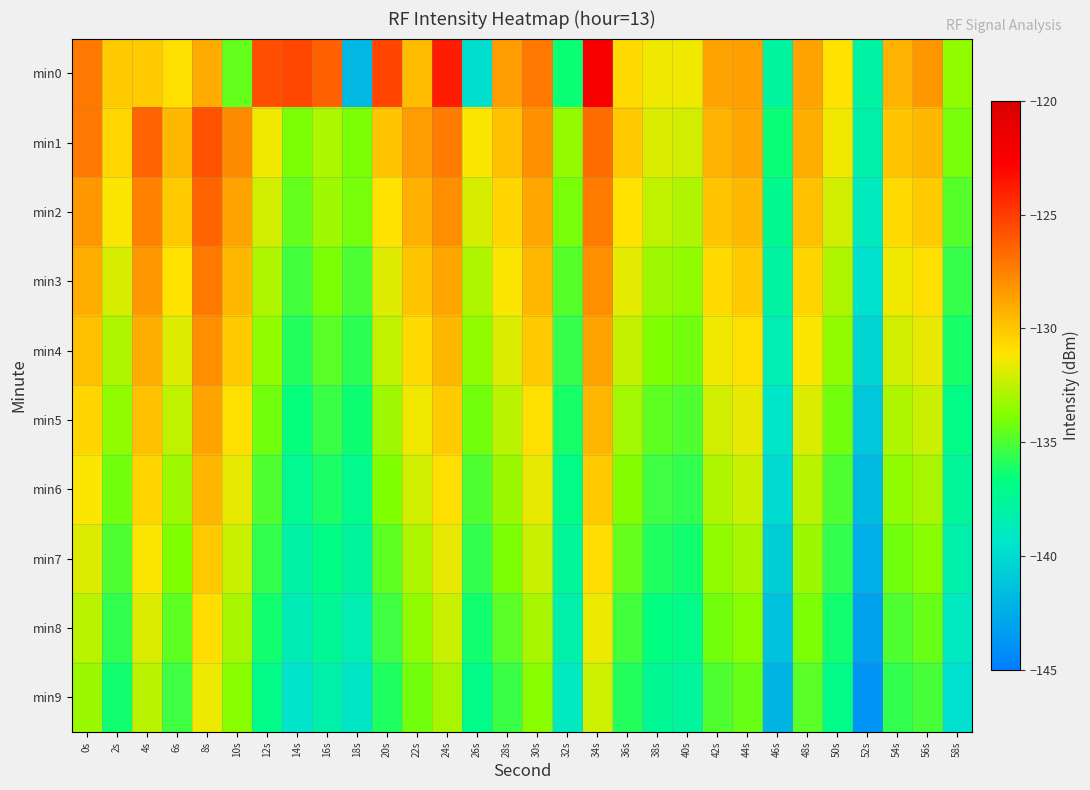

Reading left to right, list all the values displayed in this chart.

min0: 0s=-127.1	2s=-130.1	4s=-130.2	6s=-130.9	8s=-129.0	10s=-134.5	12s=-125.6	14s=-125.4	16s=-126.3	18s=-141.9	20s=-125.3	22s=-129.7	24s=-123.8	26s=-139.8	28s=-128.5	30s=-127.2	32s=-136.4	34s=-122.4	36s=-130.8	38s=-131.4	40s=-131.4	42s=-128.7	44s=-128.6	46s=-137.9	48s=-128.7	50s=-131.0	52s=-137.9	54s=-129.3	56s=-128.3	58s=-133.5
min1: 0s=-127.1	2s=-130.6	4s=-126.4	6s=-129.4	8s=-125.8	10s=-127.9	12s=-131.4	14s=-134.0	16s=-132.9	18s=-134.0	20s=-130.0	22s=-128.5	24s=-127.3	26s=-131.2	28s=-129.8	30s=-128.1	32s=-133.4	34s=-126.7	36s=-130.2	38s=-131.9	40s=-132.1	42s=-129.3	44s=-128.8	46s=-136.5	48s=-129.1	50s=-131.4	52s=-138.2	54s=-130.0	56s=-129.5	58s=-134.1
min2: 0s=-128.3	2s=-131.2	4s=-127.5	6s=-130.1	8s=-126.4	10s=-128.7	12s=-132.1	14s=-134.5	16s=-133.2	18s=-134.1	20s=-131.0	22s=-129.2	24s=-128.0	26s=-132.0	28s=-130.5	30s=-128.8	32s=-134.1	34s=-127.3	36s=-131.0	38s=-132.5	40s=-132.8	42s=-130.0	44s=-129.5	46s=-137.2	48s=-129.8	50s=-132.1	52s=-138.9	54s=-130.7	56s=-130.2	58s=-134.8
min3: 0s=-129.1	2s=-132.0	4s=-128.3	6s=-131.0	8s=-127.2	10s=-129.5	12s=-132.8	14s=-135.2	16s=-134.0	18s=-135.0	20s=-131.8	22s=-130.0	24s=-128.8	26s=-132.8	28s=-131.2	30s=-129.5	32s=-134.8	34s=-128.0	36s=-131.7	38s=-133.2	40s=-133.5	42s=-130.7	44s=-130.2	46s=-137.9	48s=-130.5	50s=-132.8	52s=-139.6	54s=-131.4	56s=-130.9	58s=-135.5
min4: 0s=-129.8	2s=-132.8	4s=-129.1	6s=-131.8	8s=-128.0	10s=-130.2	12s=-133.5	14s=-135.9	16s=-134.7	18s=-135.7	20s=-132.5	22s=-130.7	24s=-129.5	26s=-133.5	28s=-131.9	30s=-130.2	32s=-135.5	34s=-128.7	36s=-132.4	38s=-133.9	40s=-134.2	42s=-131.4	44s=-130.9	46s=-138.6	48s=-131.2	50s=-133.5	52s=-140.3	54s=-132.1	56s=-131.6	58s=-136.2
min5: 0s=-130.5	2s=-133.5	4s=-129.8	6s=-132.5	8s=-128.7	10s=-130.9	12s=-134.2	14s=-136.6	16s=-135.4	18s=-136.4	20s=-133.2	22s=-131.4	24s=-130.2	26s=-134.2	28s=-132.6	30s=-130.9	32s=-136.2	34s=-129.4	36s=-133.1	38s=-134.6	40s=-134.9	42s=-132.1	44s=-131.6	46s=-139.3	48s=-131.9	50s=-134.2	52s=-141.0	54s=-132.8	56s=-132.3	58s=-136.9
min6: 0s=-131.2	2s=-134.2	4s=-130.5	6s=-133.2	8s=-129.4	10s=-131.6	12s=-134.9	14s=-137.3	16s=-136.1	18s=-137.1	20s=-133.9	22s=-132.1	24s=-130.9	26s=-134.9	28s=-133.3	30s=-131.6	32s=-136.9	34s=-130.1	36s=-133.8	38s=-135.3	40s=-135.6	42s=-132.8	44s=-132.3	46s=-140.0	48s=-132.6	50s=-134.9	52s=-141.7	54s=-133.5	56s=-133.0	58s=-137.6
min7: 0s=-131.9	2s=-134.9	4s=-131.2	6s=-133.9	8s=-130.1	10s=-132.3	12s=-135.6	14s=-138.0	16s=-136.8	18s=-137.8	20s=-134.6	22s=-132.8	24s=-131.6	26s=-135.6	28s=-134.0	30s=-132.3	32s=-137.6	34s=-130.8	36s=-134.5	38s=-136.0	40s=-136.3	42s=-133.5	44s=-133.0	46s=-140.7	48s=-133.3	50s=-135.6	52s=-142.4	54s=-134.2	56s=-133.7	58s=-138.3
min8: 0s=-132.6	2s=-135.6	4s=-131.9	6s=-134.6	8s=-130.8	10s=-133.0	12s=-136.3	14s=-138.7	16s=-137.5	18s=-138.5	20s=-135.3	22s=-133.5	24s=-132.3	26s=-136.3	28s=-134.7	30s=-133.0	32s=-138.3	34s=-131.5	36s=-135.2	38s=-136.7	40s=-137.0	42s=-134.2	44s=-133.7	46s=-141.4	48s=-134.0	50s=-136.3	52s=-143.1	54s=-134.9	56s=-134.4	58s=-139.0
min9: 0s=-133.3	2s=-136.3	4s=-132.6	6s=-135.3	8s=-131.5	10s=-133.7	12s=-137.0	14s=-139.4	16s=-138.2	18s=-139.2	20s=-136.0	22s=-134.2	24s=-133.0	26s=-137.0	28s=-135.4	30s=-133.7	32s=-139.0	34s=-132.2	36s=-135.9	38s=-137.4	40s=-137.7	42s=-134.9	44s=-134.4	46s=-142.1	48s=-134.7	50s=-137.0	52s=-143.8	54s=-135.6	56s=-135.1	58s=-139.7